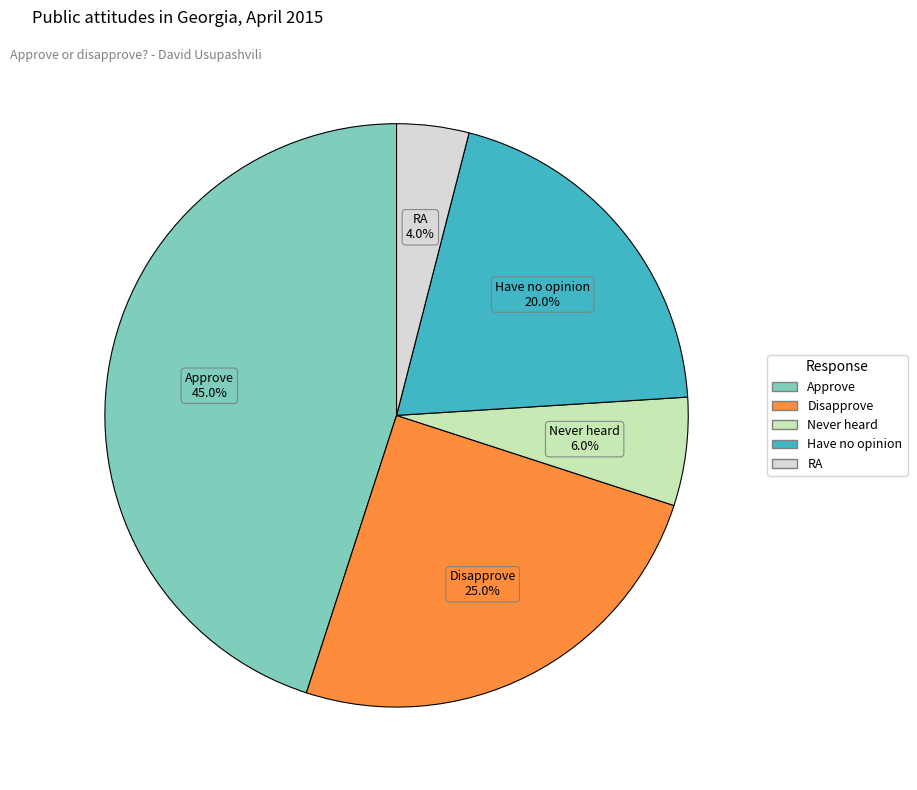

To the nearest percent, what portion does Approve represent?

45%